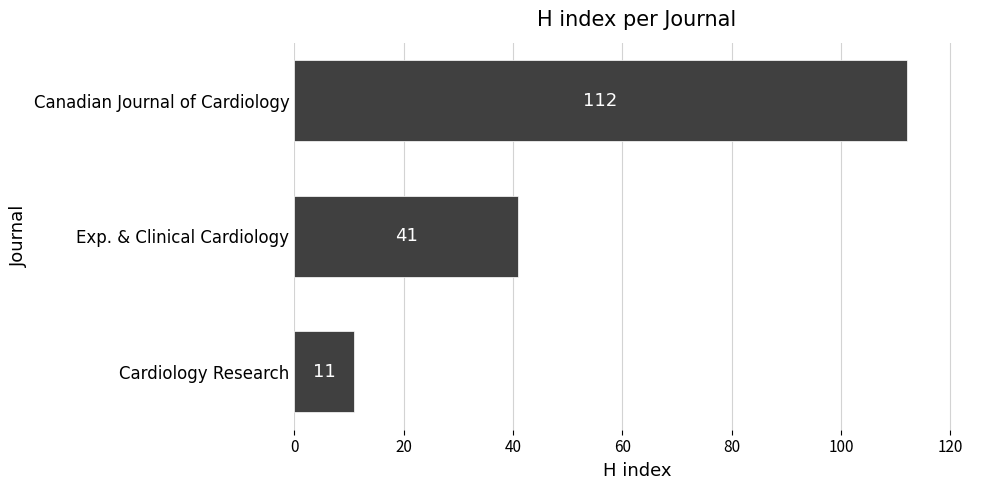

How many values are between 11 and 112?

3